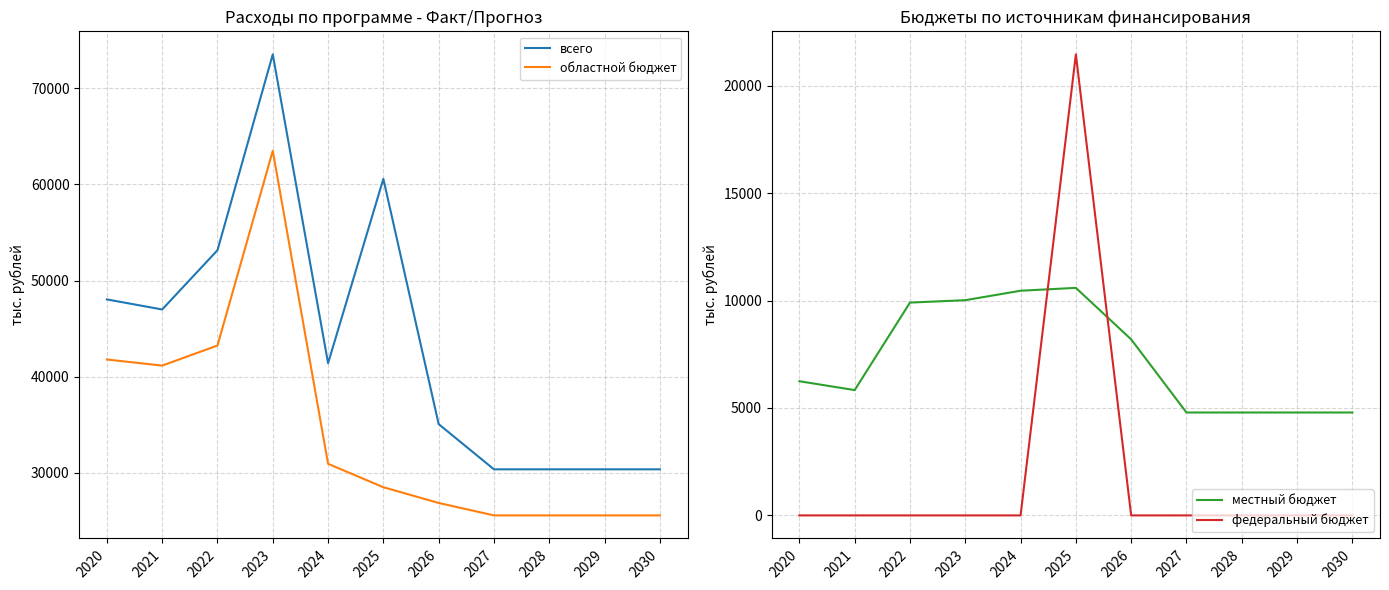

At which label is всего closest to 51937?

2022